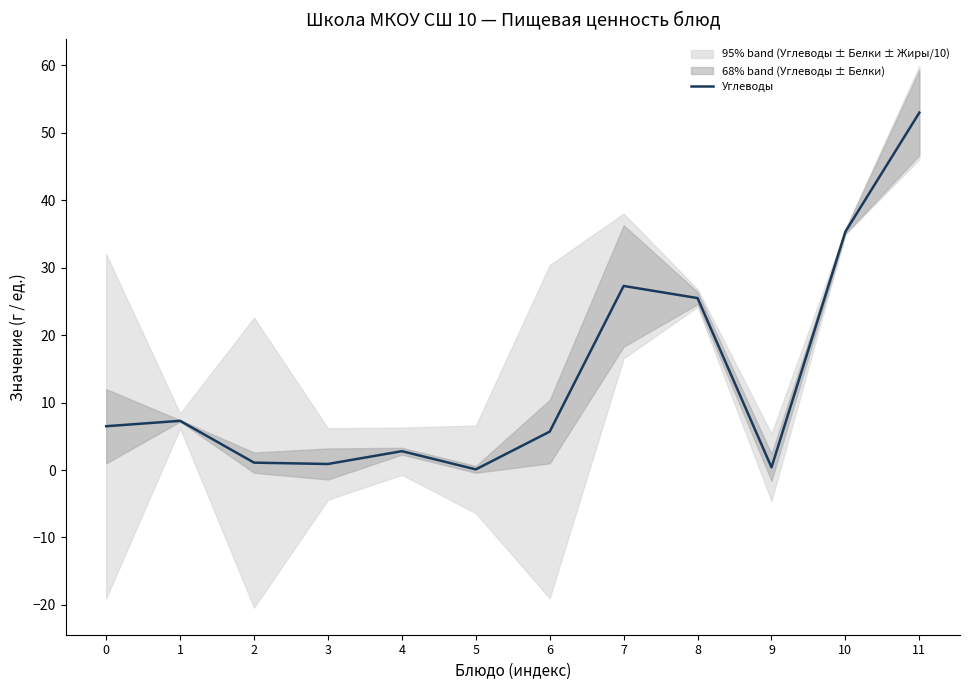

What is the value of the 11th point from the left?

35.4